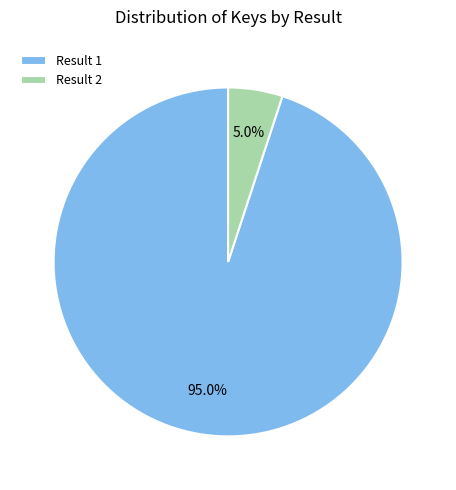

Does any single category account for the majority?

Yes